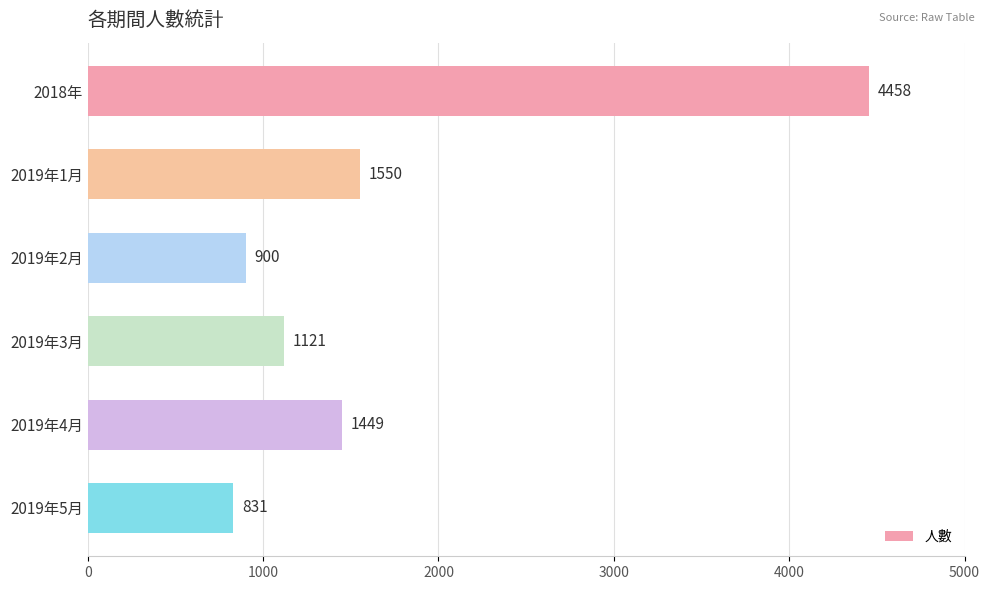

What is the difference between the maximum and minimum values?

3627